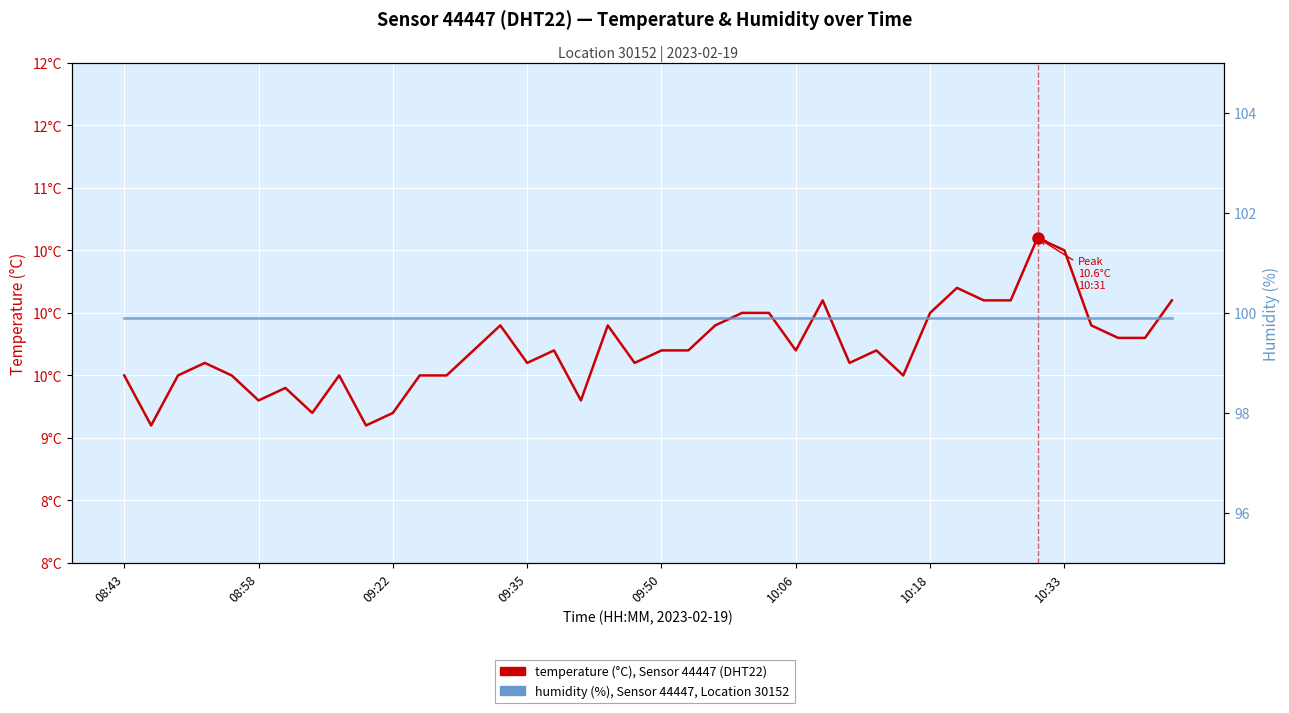

The temperature (°C), Sensor 44447 series shows 10.6 at 34. True or false?

True